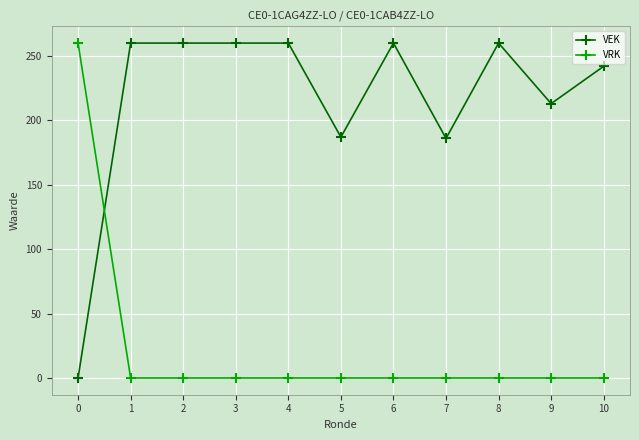

At 10, list the series in order from smallest to largest.

VRK, VEK